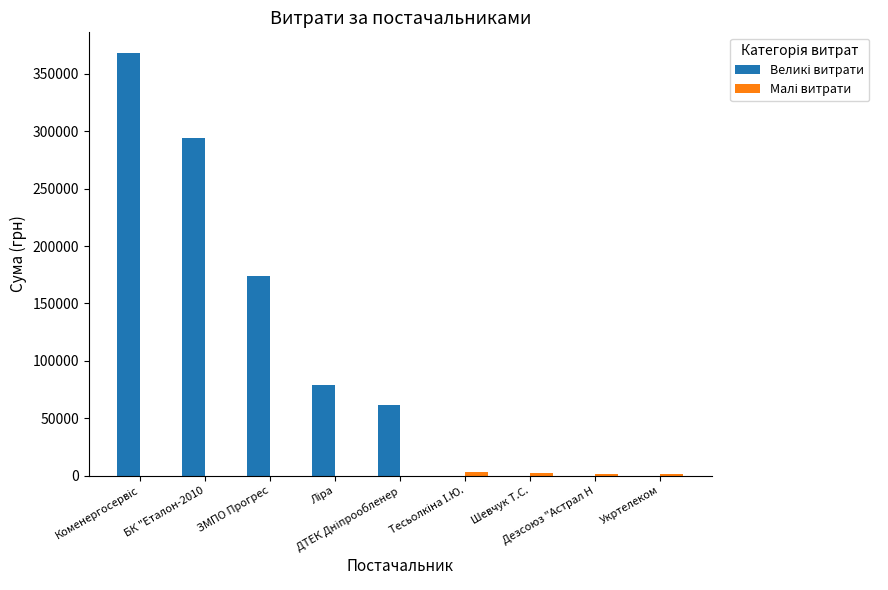

What is the maximum value shown in the chart?

367851.7